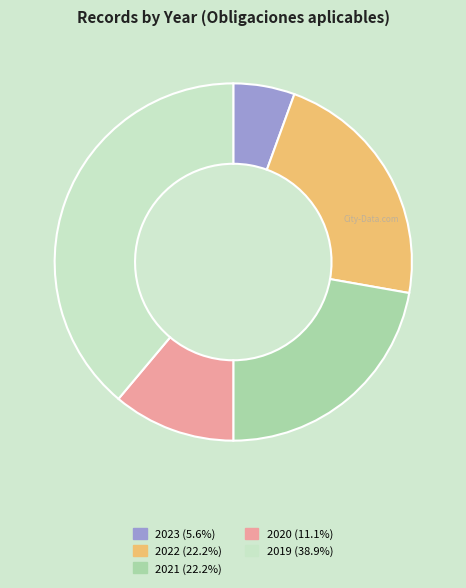

Does 2022 represent more than half of the total?

No